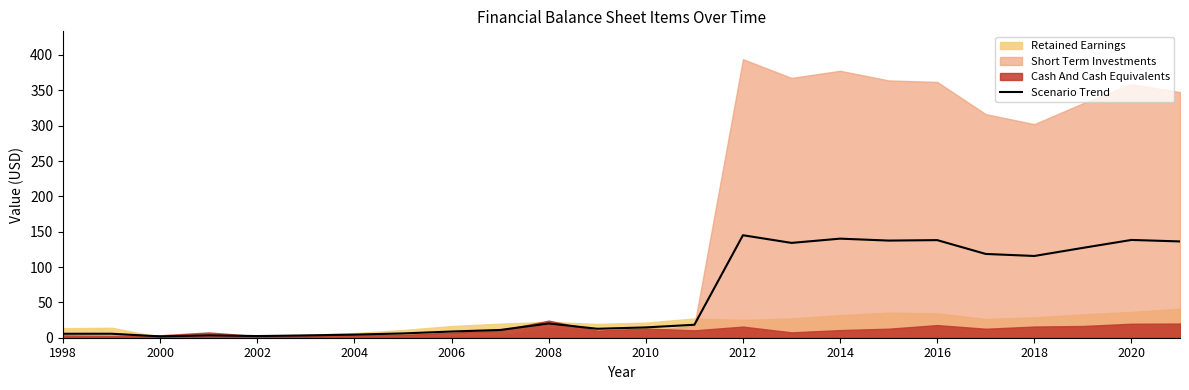

What is the difference between the maximum and minimum values?

143.1